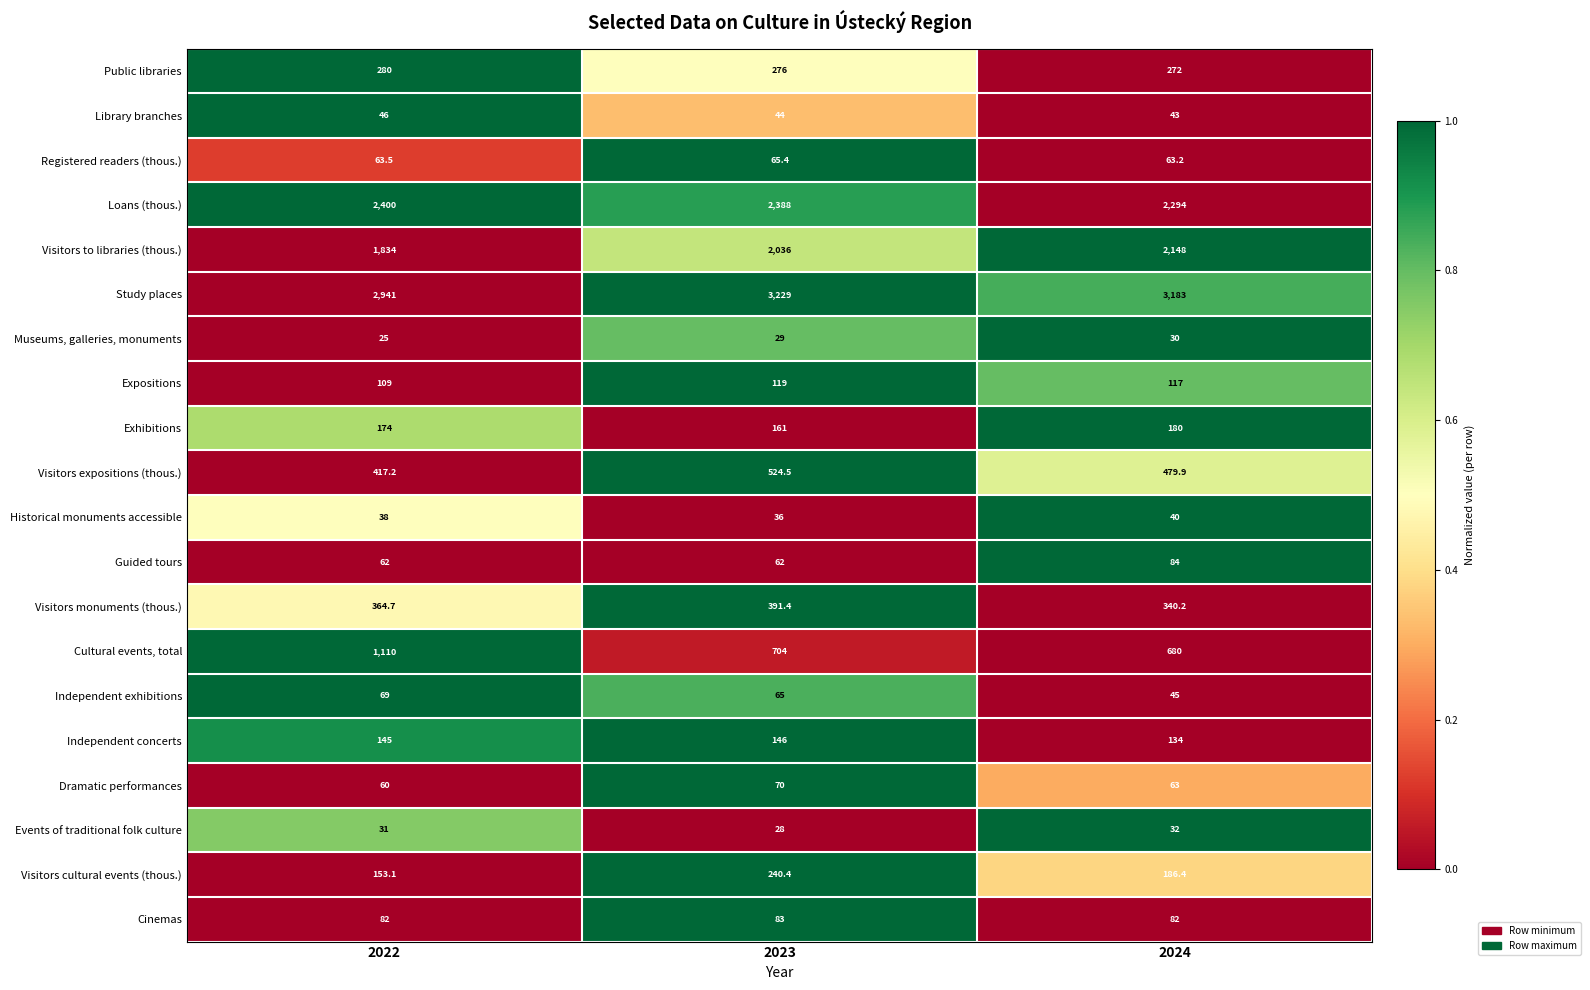

At 2024, list the series in order from largest to smallest.

Study places, Loans (thous.), Visitors to libraries (thous.), Cultural events, total, Visitors expositions (thous.), Visitors monuments (thous.), Public libraries, Visitors cultural events (thous.), Exhibitions, Independent concerts, Expositions, Guided tours, Cinemas, Registered readers (thous.), Dramatic performances, Independent exhibitions, Library branches, Historical monuments accessible, Events of traditional folk culture, Museums, galleries, monuments